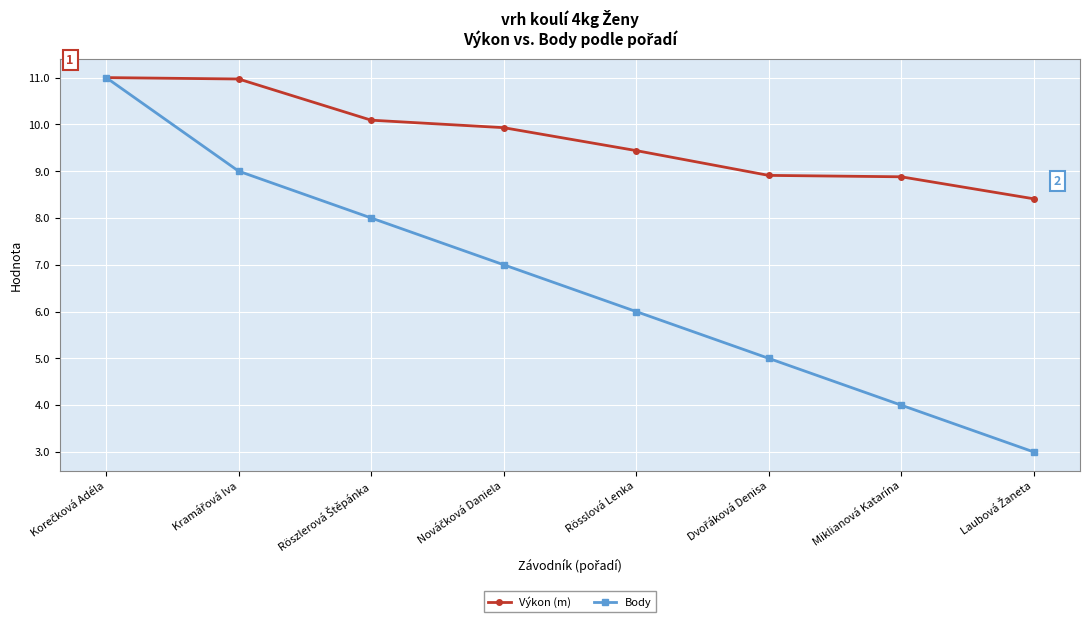

What is the difference between the maximum and minimum values in the Výkon (m) series?

2.6